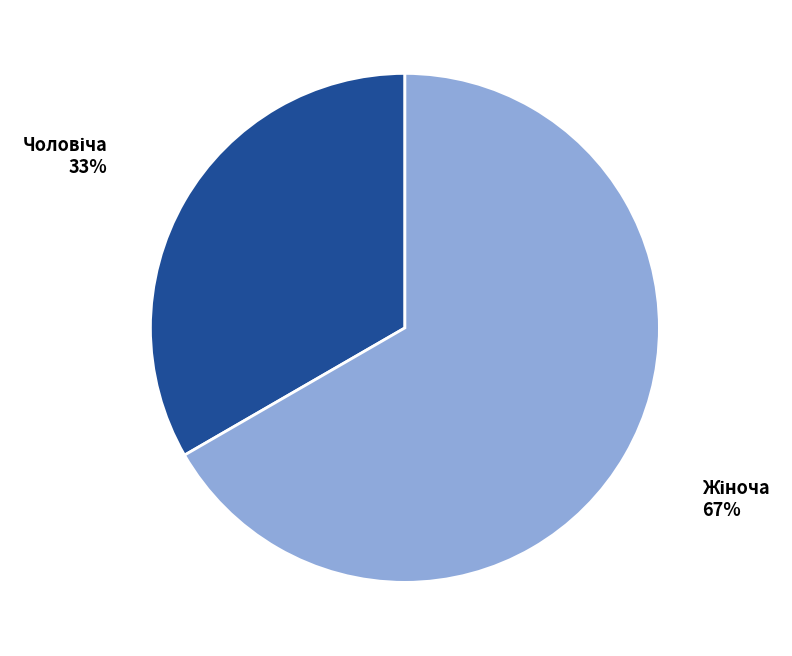

How many slices are in this pie chart?

2